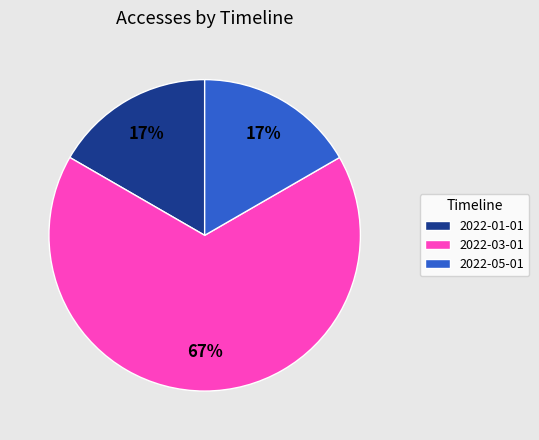

To the nearest percent, what portion does 2022-01-01 represent?

17%